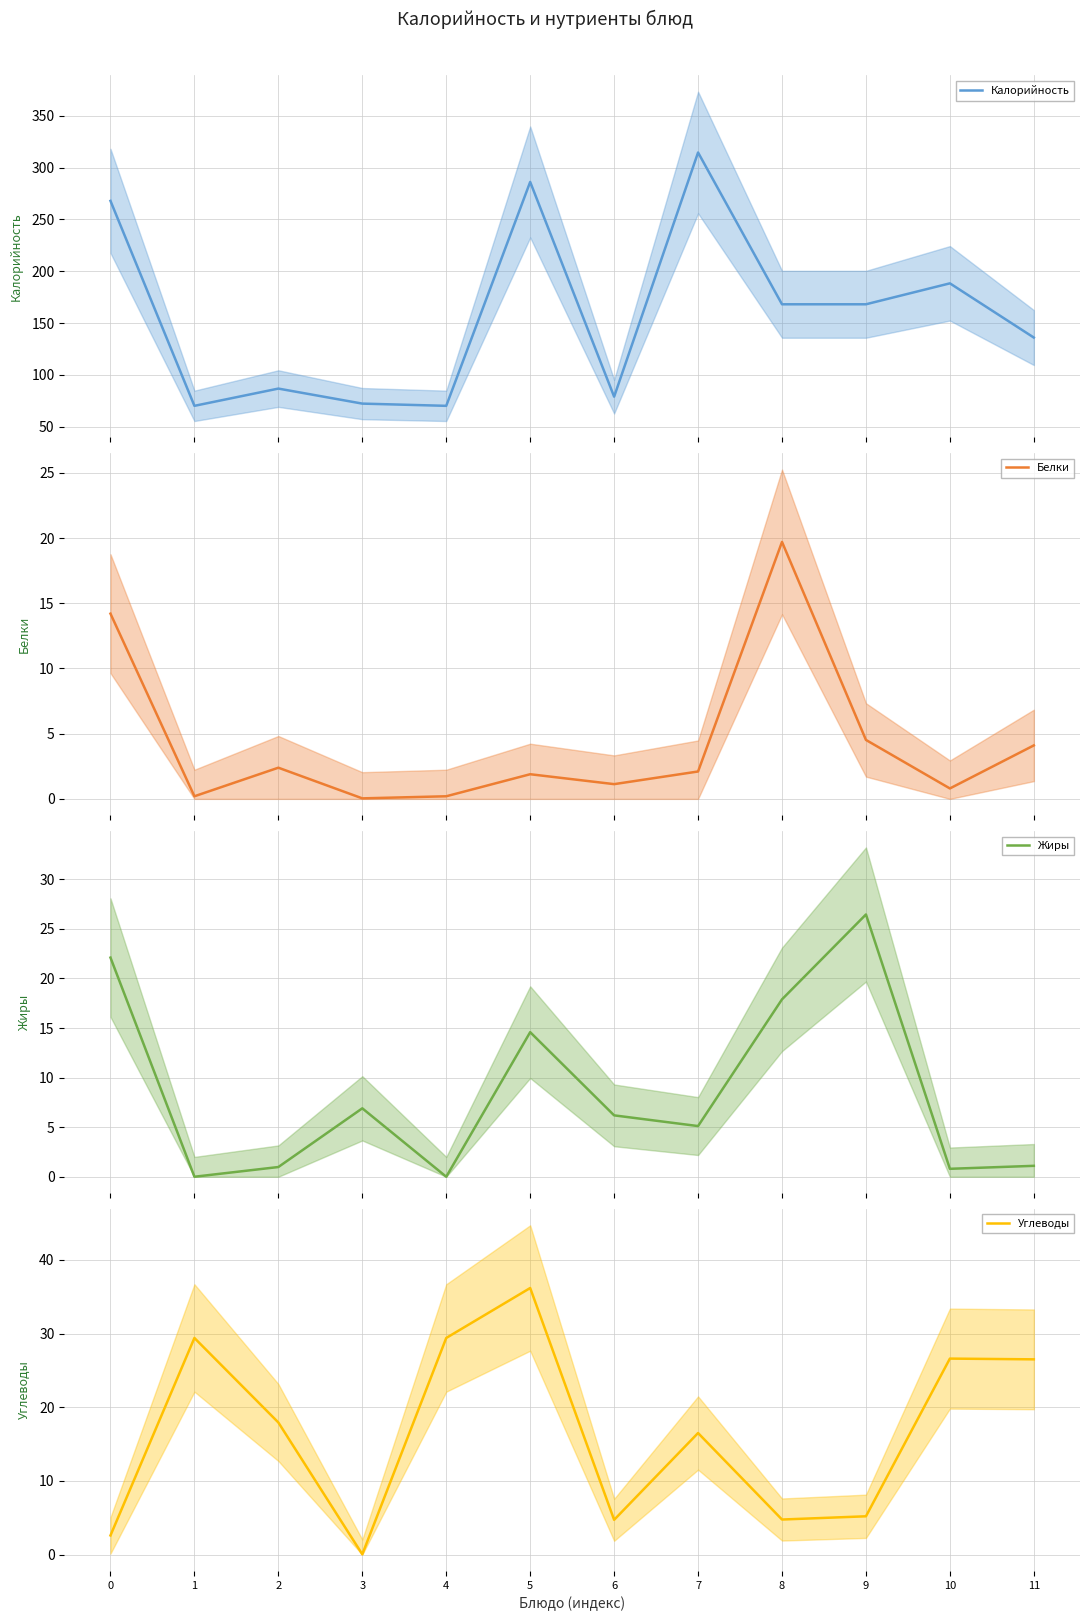

How many series are shown in this chart?

4